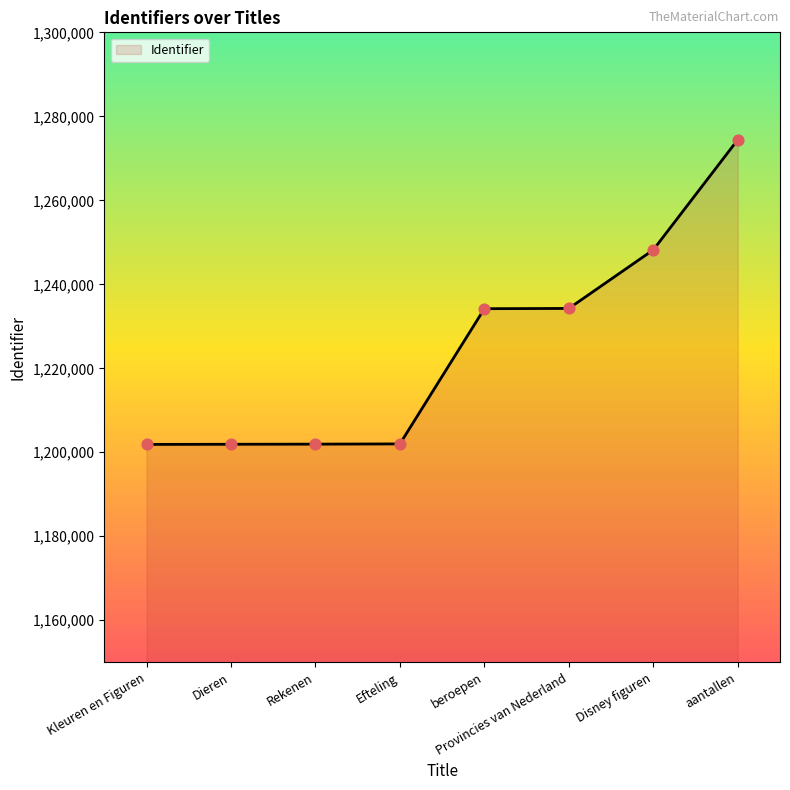

Between Disney figuren and aantallen, which is larger?

aantallen